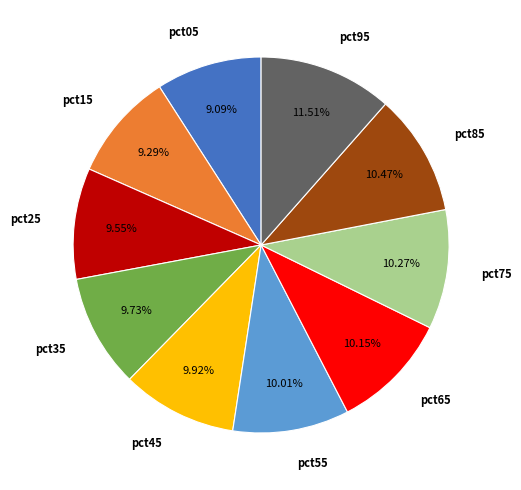

Combined, do pct05 and pct55 account for over 50%?

No